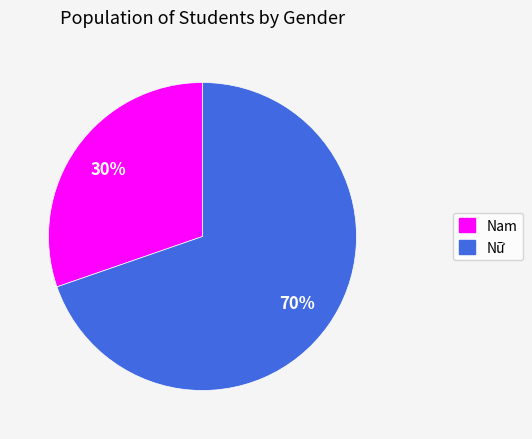

To the nearest percent, what portion does Nam represent?

30%